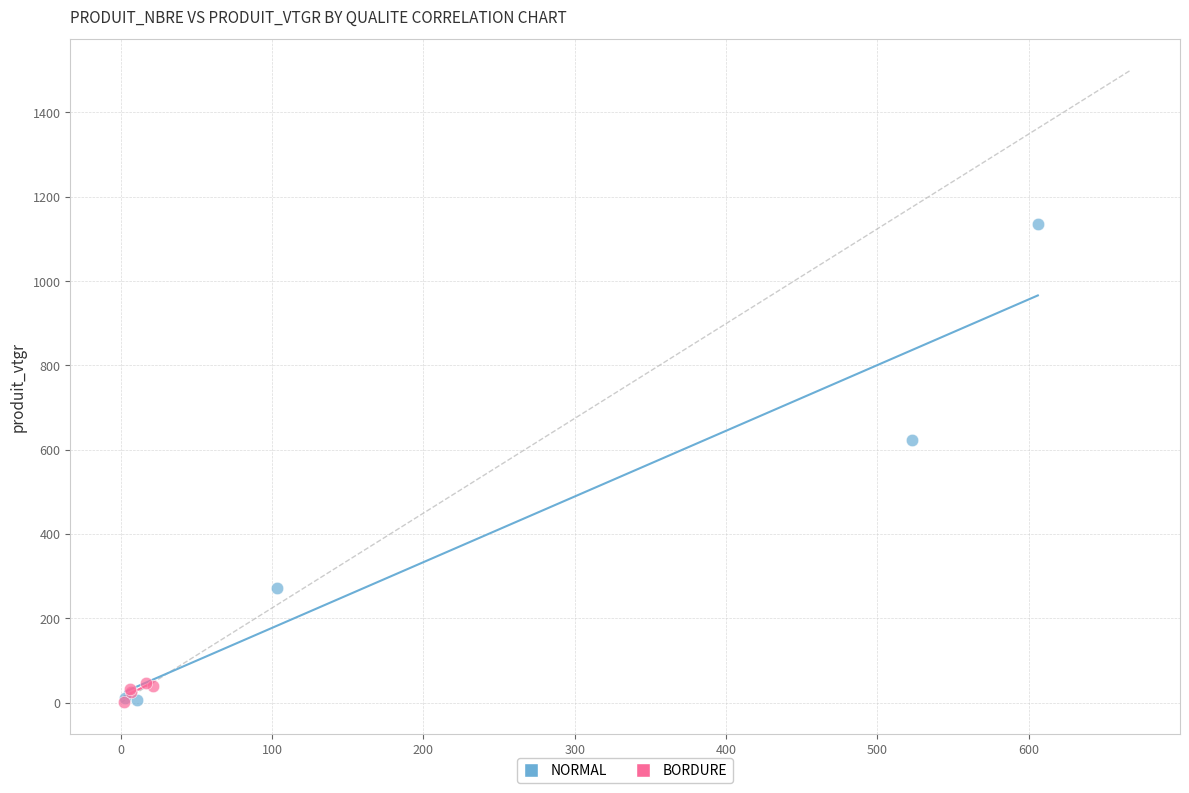

Which series has the widest spread of Y values?

NORMAL